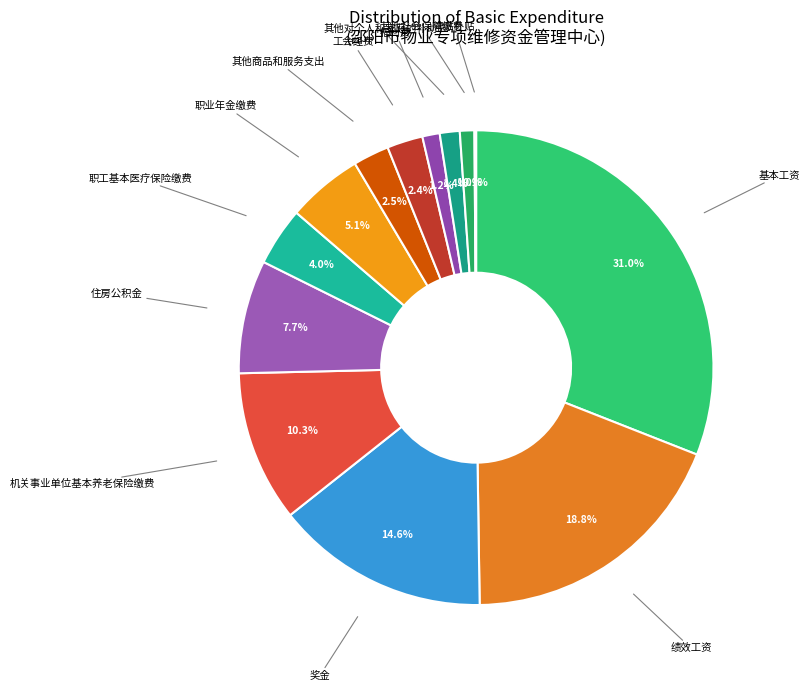

Which has a higher value, 机关事业单位基本养老保险缴费 or 其他对个人和家庭的补助?

机关事业单位基本养老保险缴费